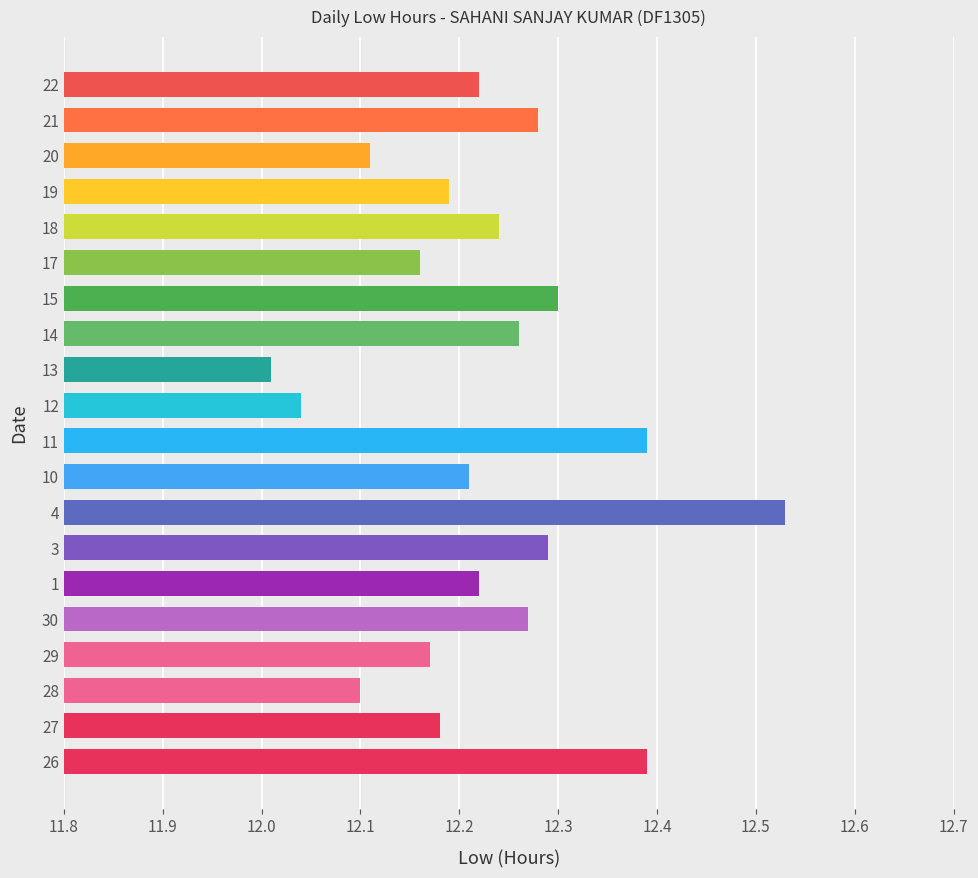

What is the sum of all values?

244.6